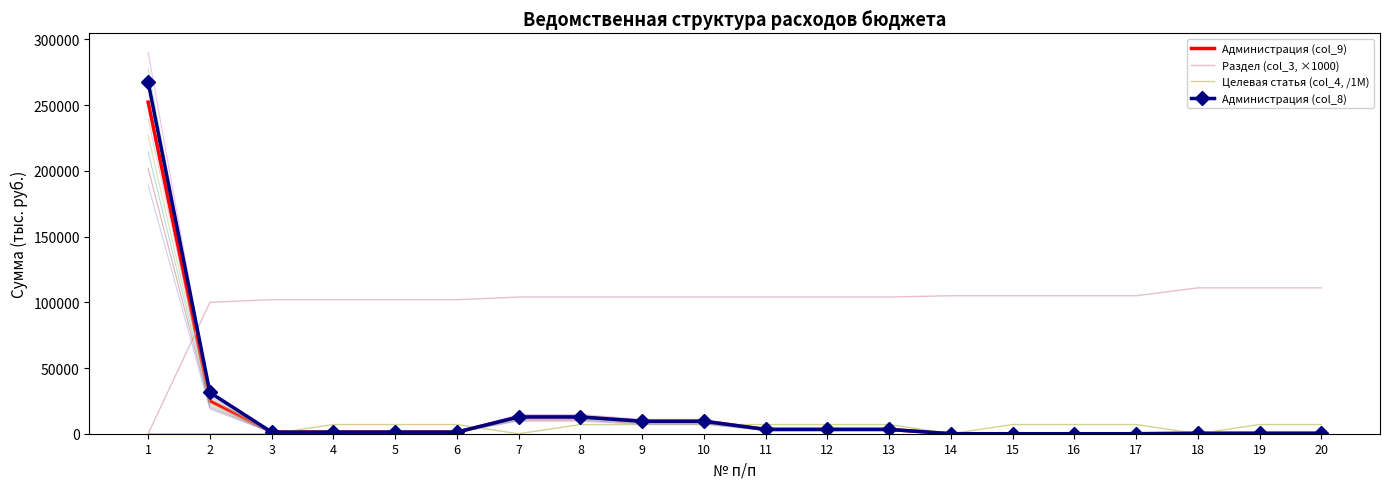

Where is Раздел (col_3, ×1000) nearest to the value 55500?

2